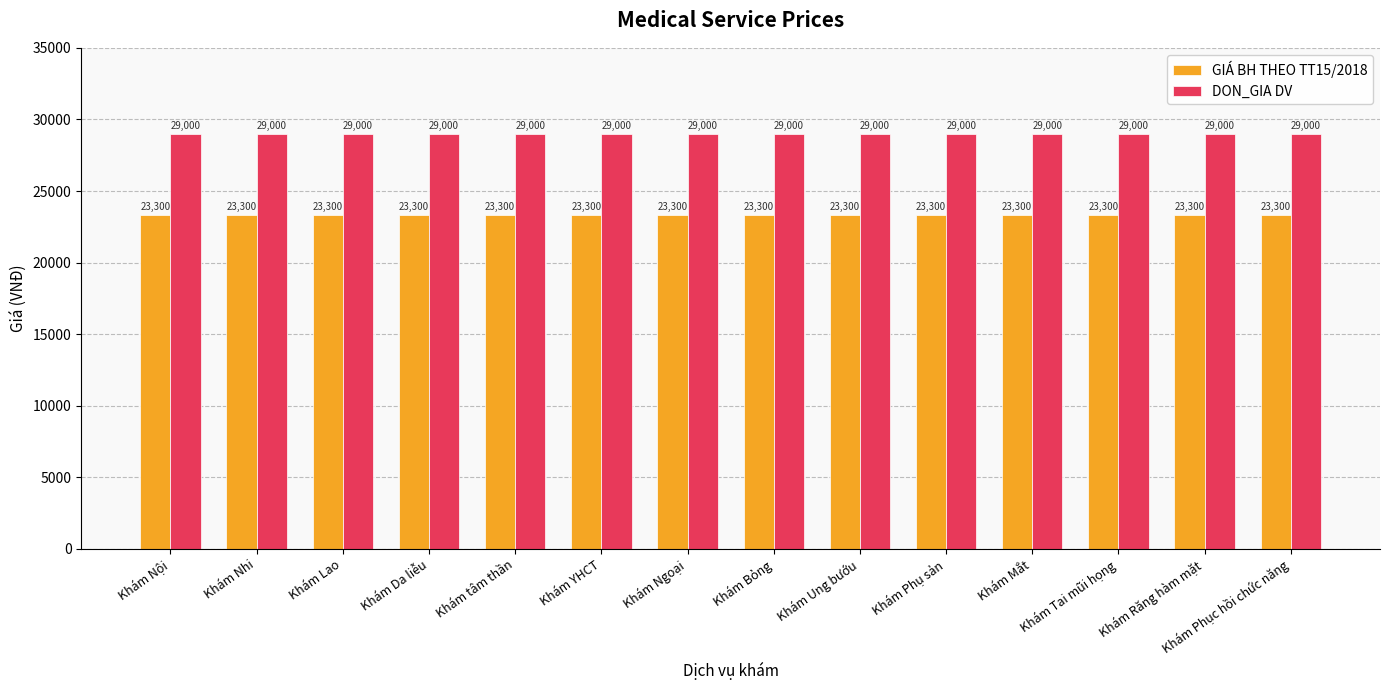

What is the difference between the highest and lowest values at Khám Nội?

5700